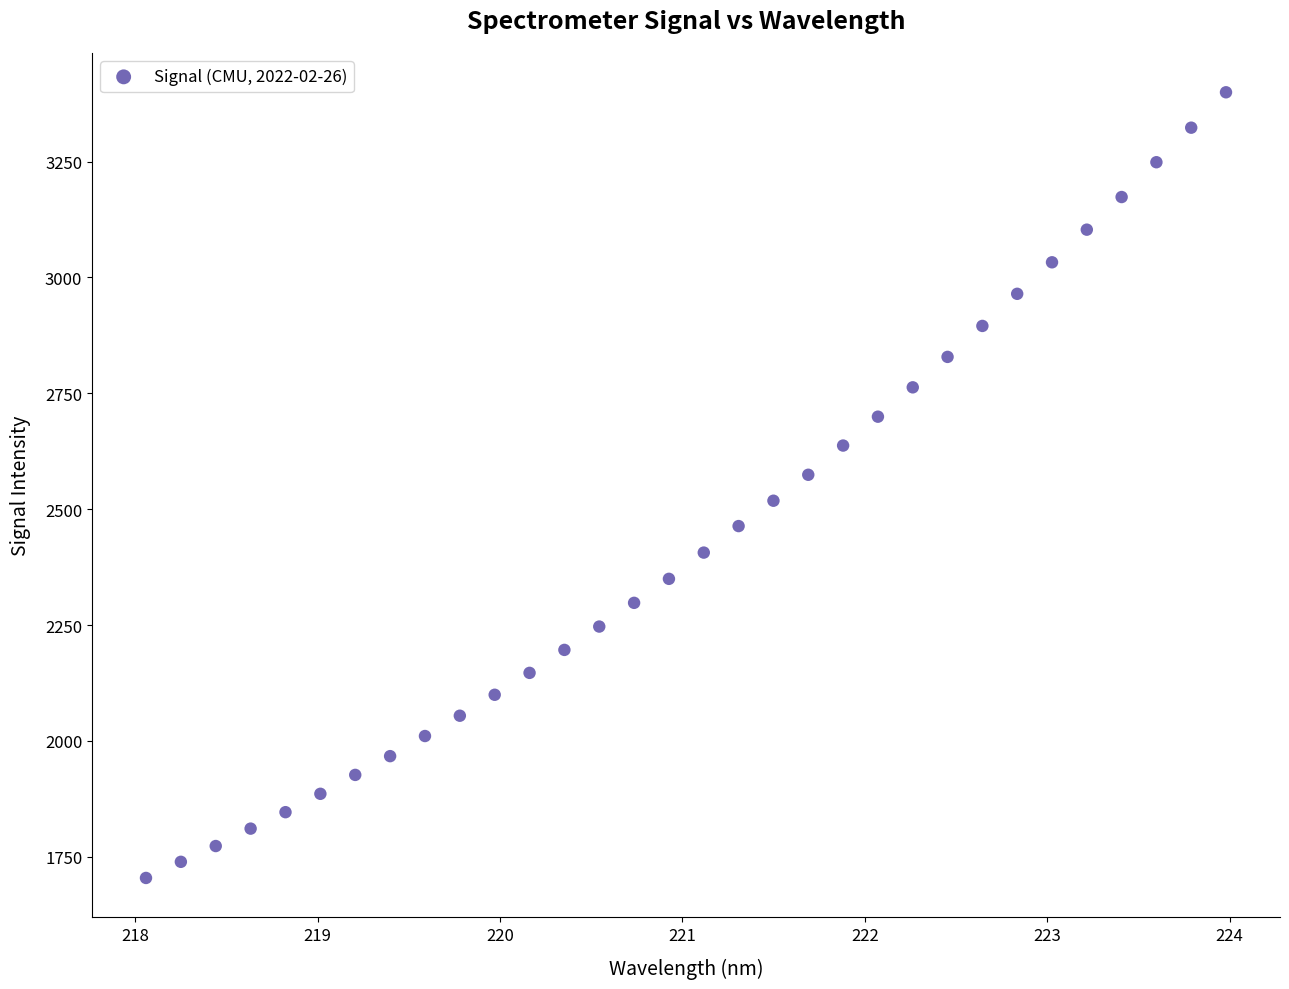

What is the range of Y values (max minus min)?

1695.2